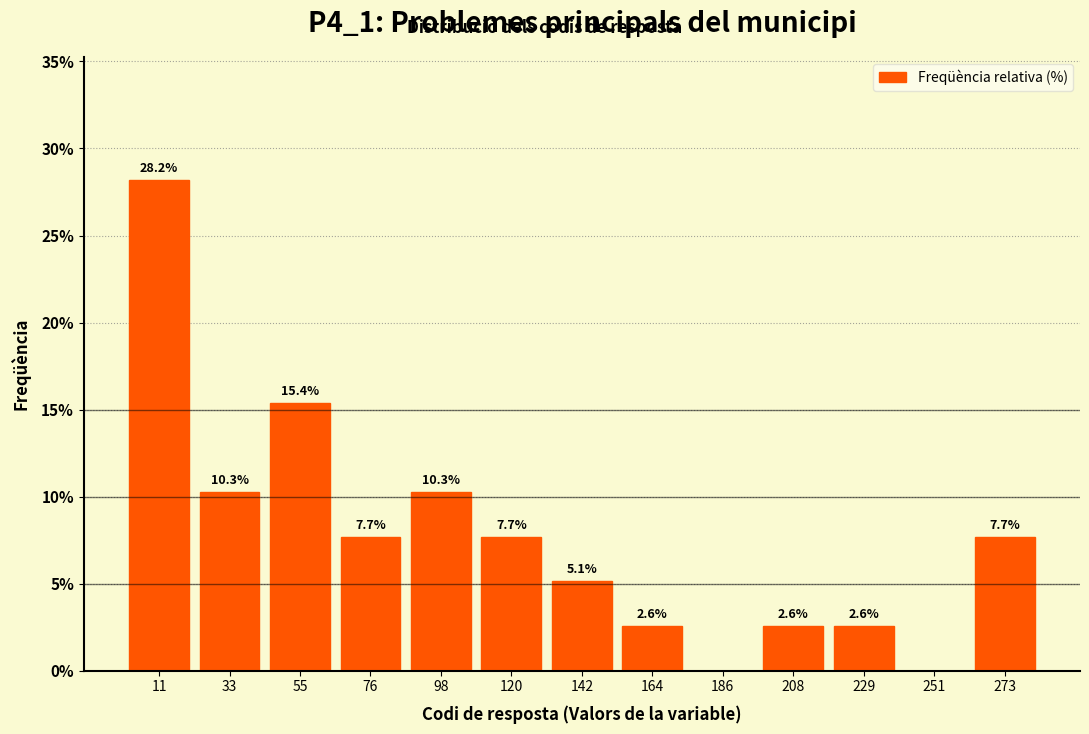

Which range on the x-axis has the tallest bar?

0 to 20